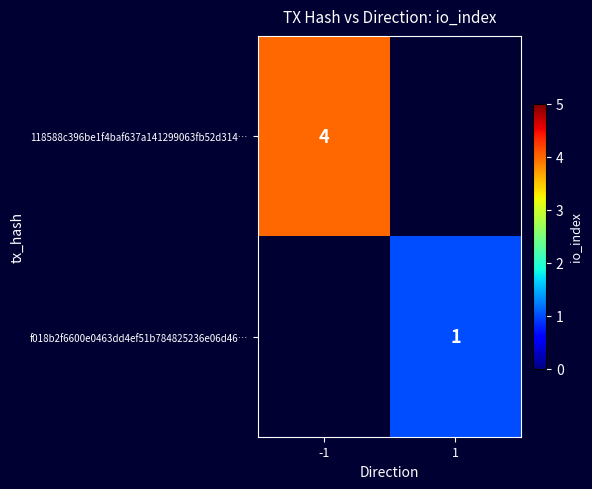

The value of 118588c396be1f4baf637a141299063fb52d314… at -1 is 1. True or false?

False